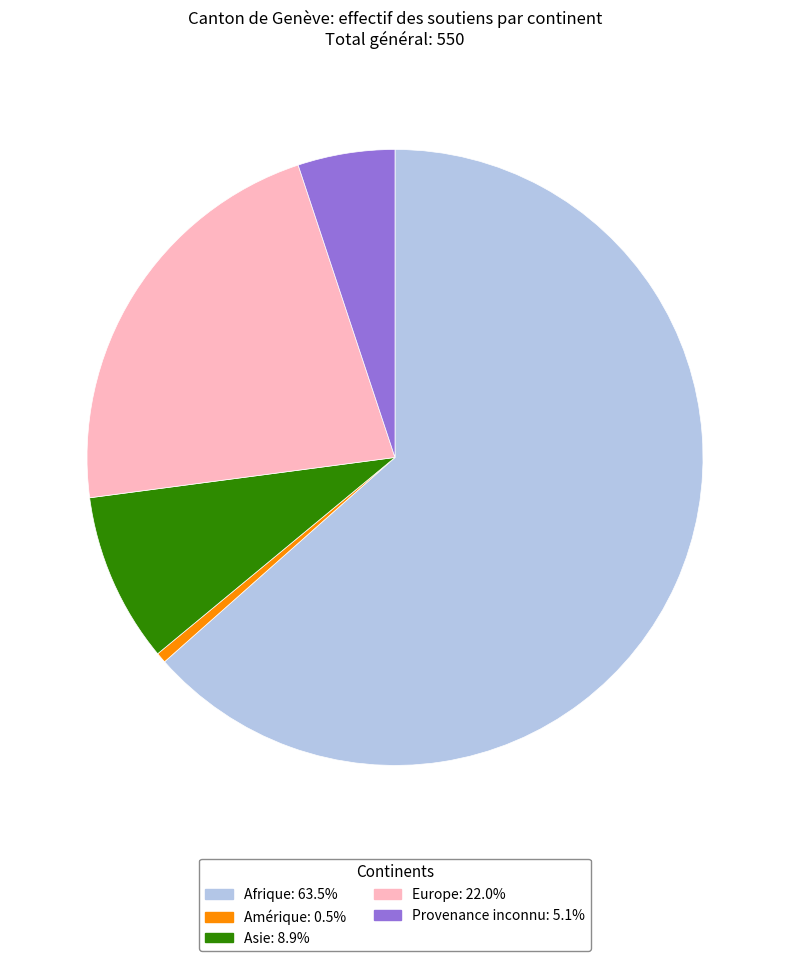

Does any single category account for the majority?

Yes